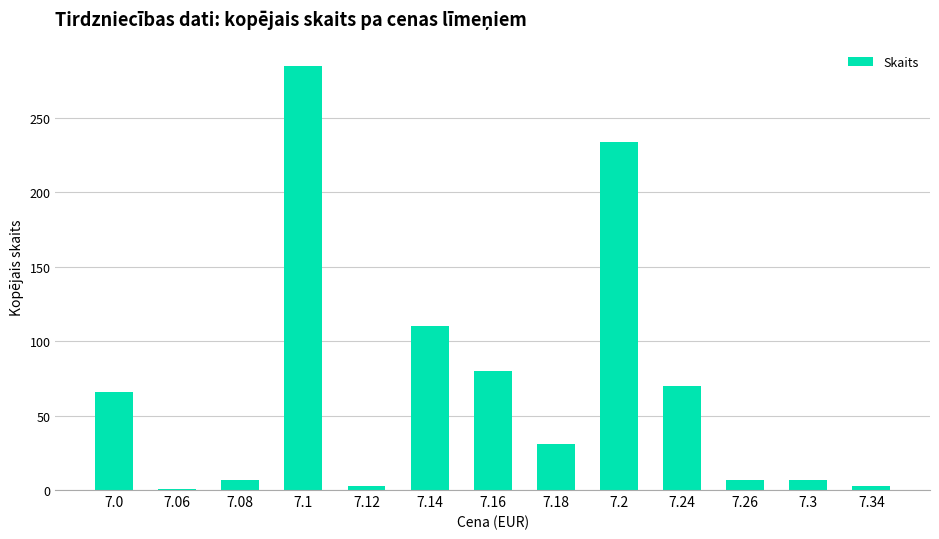

Reading left to right, what are all the values shown in this chart?

7.0=66	7.06=1	7.08=7	7.1=285	7.12=3	7.14=110	7.16=80	7.18=31	7.2=234	7.24=70	7.26=7	7.3=7	7.34=3